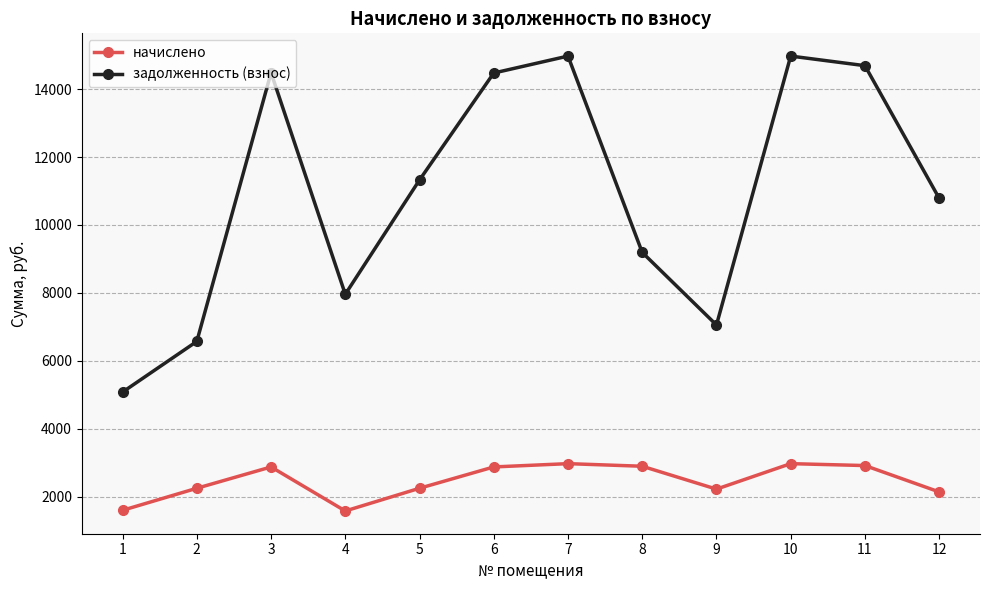

What is the value of the задолженность (взнос) point at the 11th from the left?

14689.0